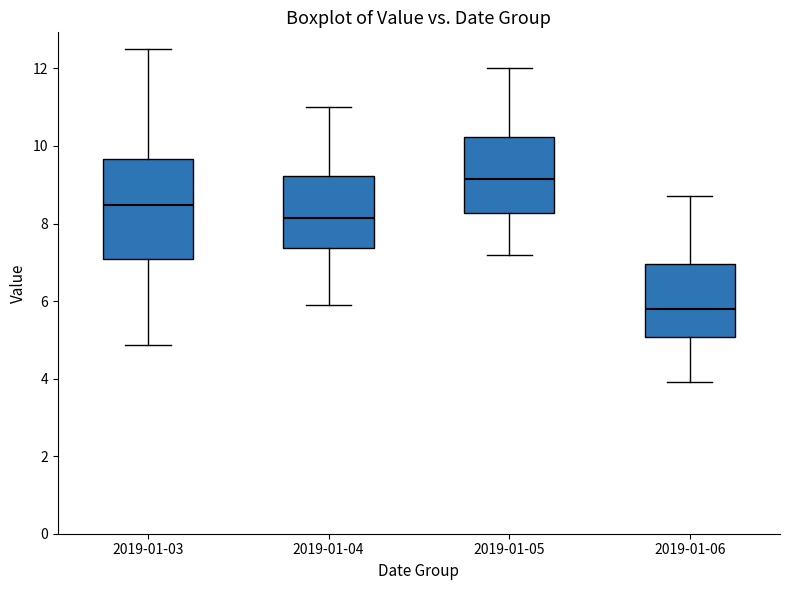

Comparing the boxes themselves (not the whiskers), which one is the tallest?

2019-01-03